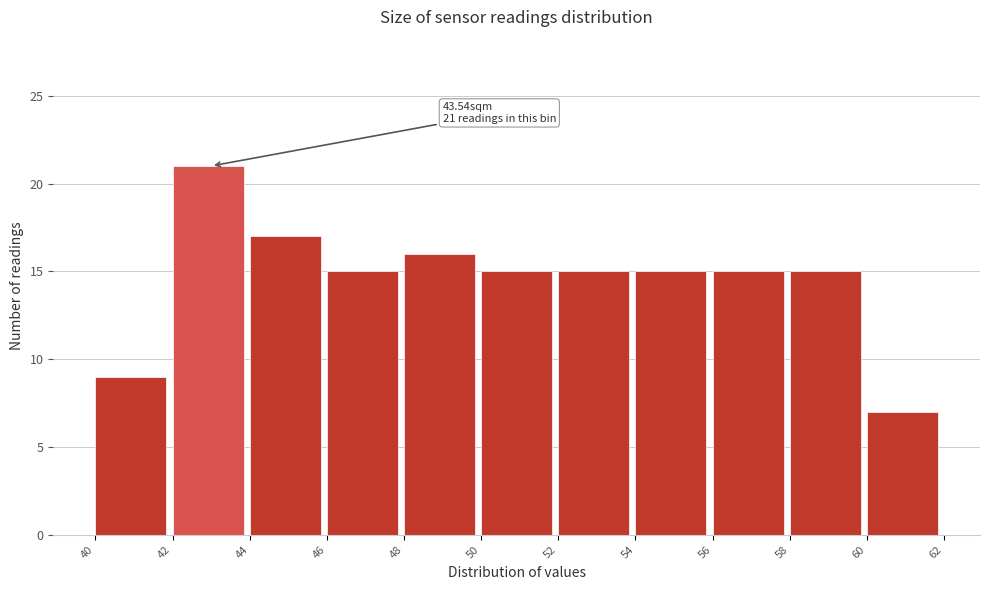

Which range on the x-axis has the tallest bar?

42 to 44